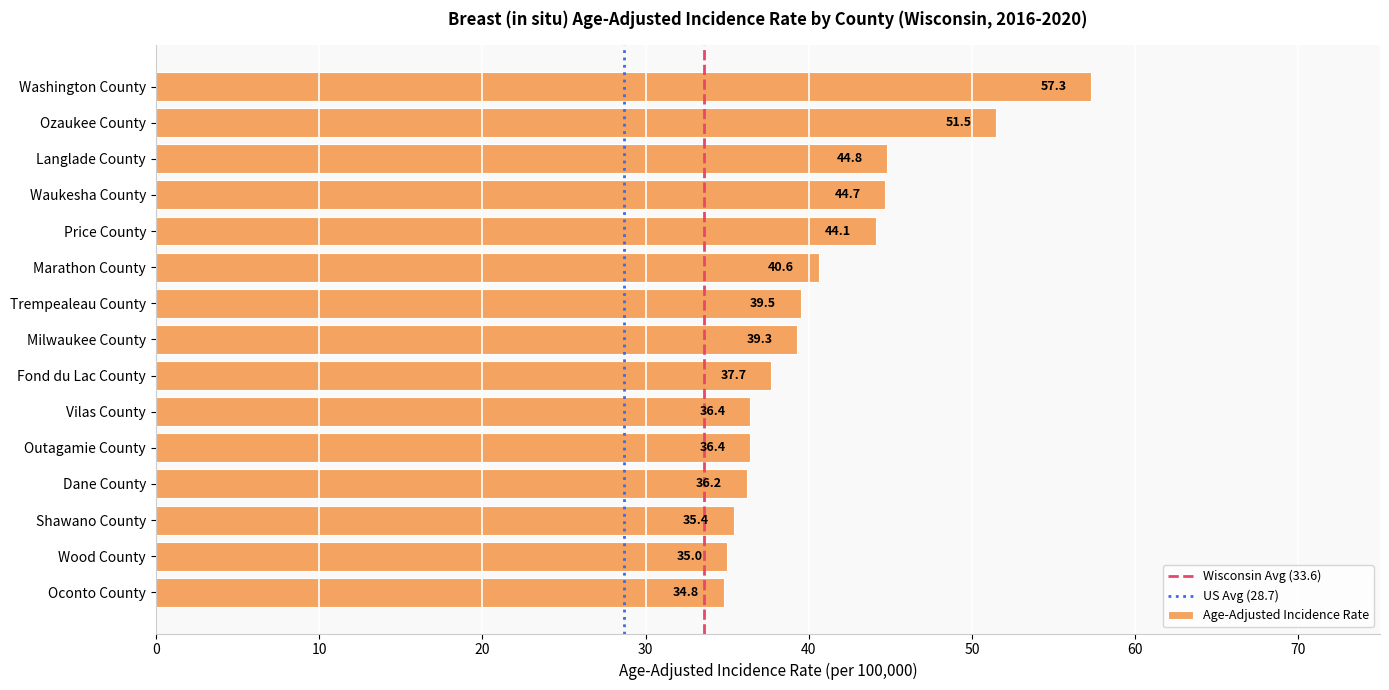

What is the greatest value displayed?

57.3